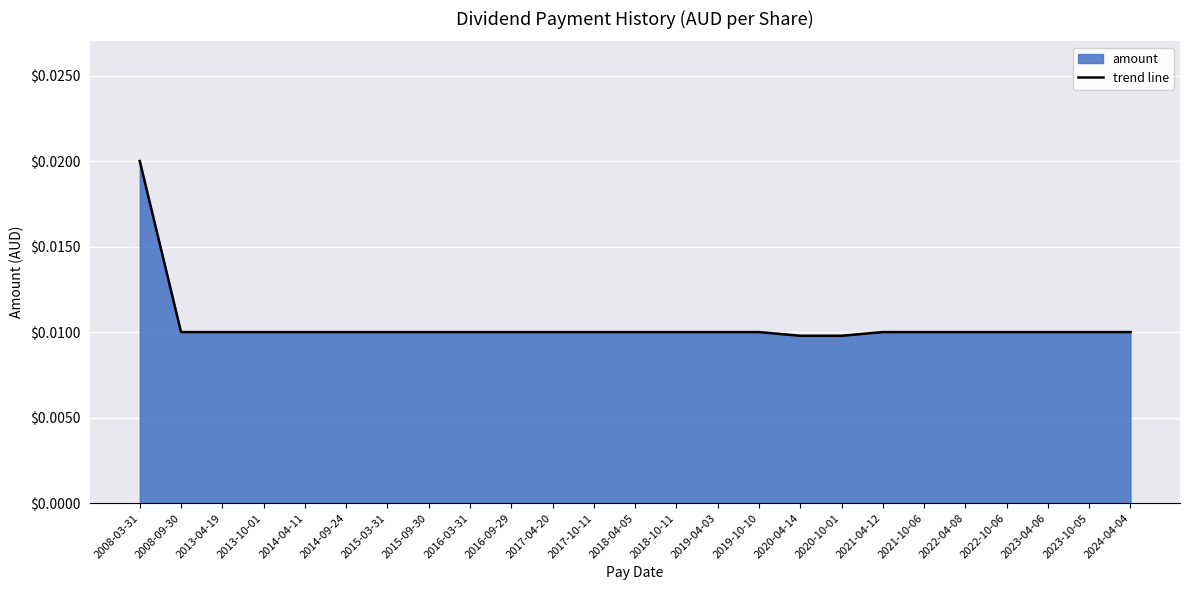

Count the values in the range 0 to 1.

25